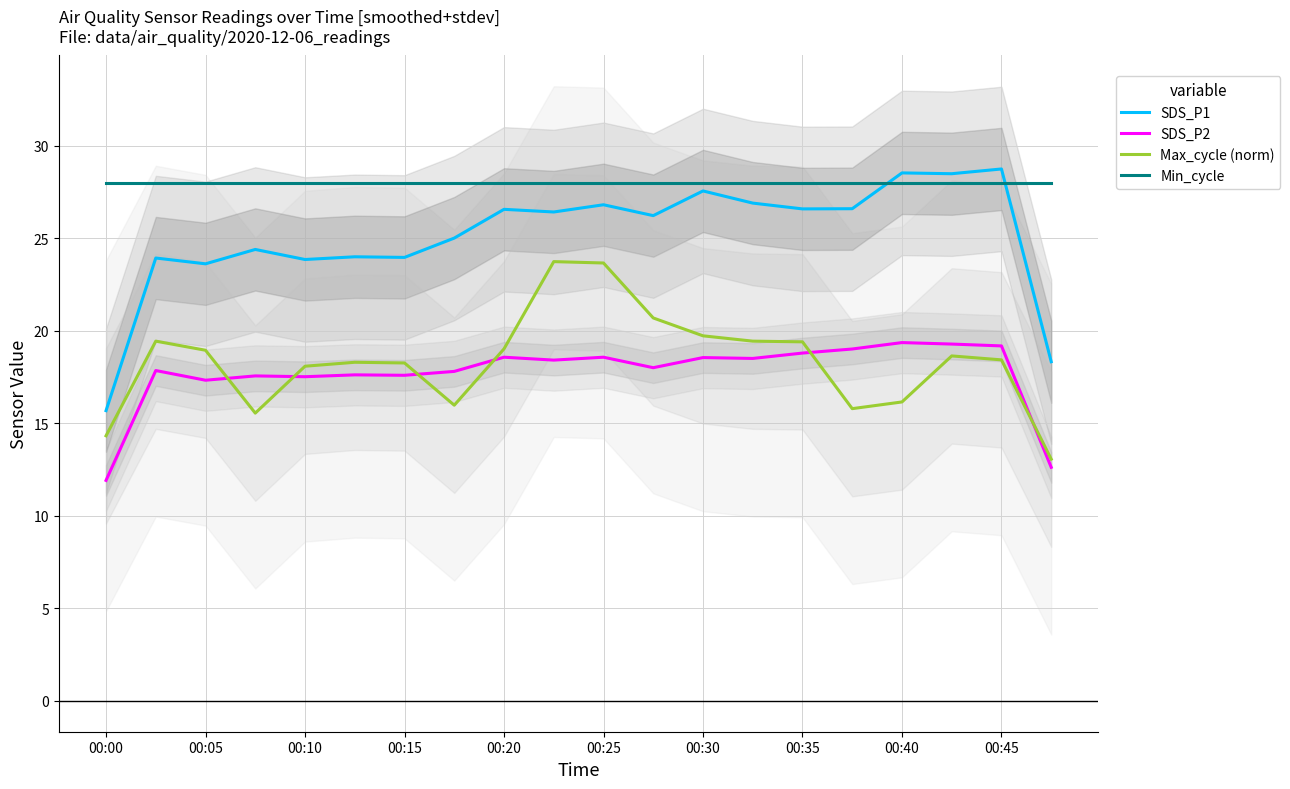

At which label does SDS_P2 reach its minimum?

00:00